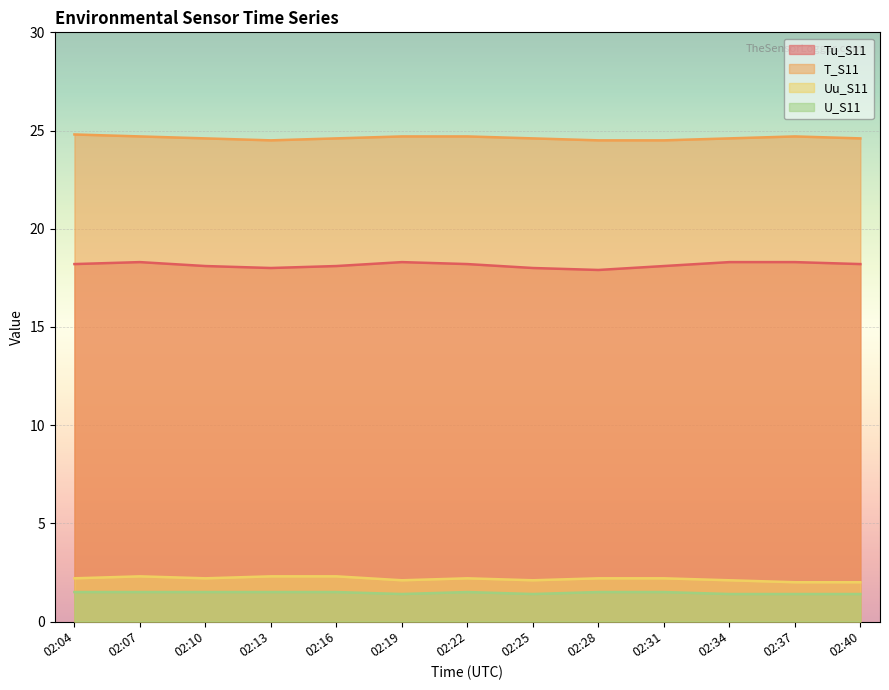

Which series has the largest range (max minus min)?

Tu_S11